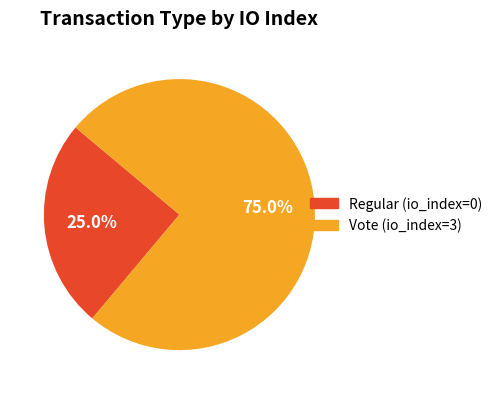

Does Regular (io_index=0) represent more than half of the total?

No